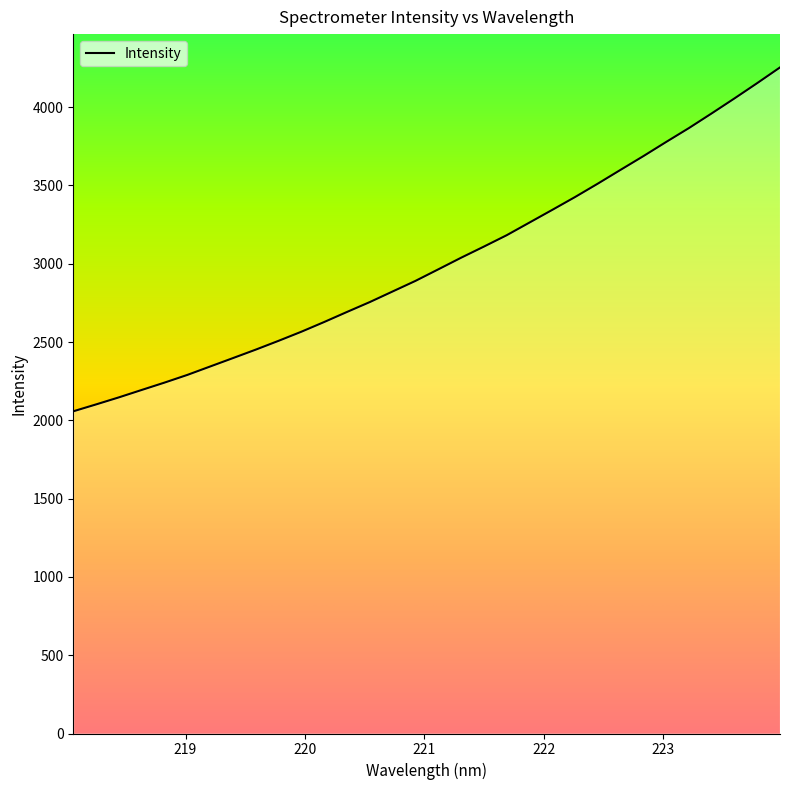

How many lines are shown in the chart?

1